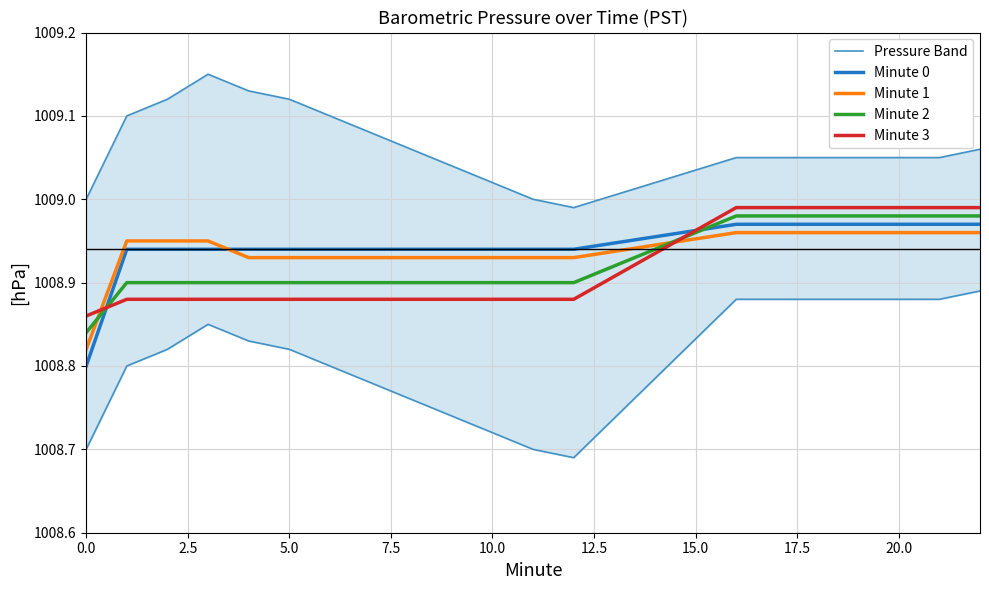

Reading right to left, list all the values displayed in this chart.

Pressure Band: 1009.1	1009.0	1009.0	1009.0	1009.0	1009.0	1009.0	1009.0	1009.0	1009.0	1009.0	1009.1	1009.1	1009.1	1009.1	1009.1	1009.1	1009.1	1009.1	1009.0
Minute 0: 1009.0	1009.0	1009.0	1009.0	1009.0	1009.0	1009.0	1008.9	1008.9	1008.9	1008.9	1008.9	1008.9	1008.9	1008.9	1008.9	1008.9	1008.9	1008.9	1008.8
Minute 1: 1009.0	1009.0	1009.0	1009.0	1009.0	1009.0	1009.0	1008.9	1008.9	1008.9	1008.9	1008.9	1008.9	1008.9	1008.9	1008.9	1009.0	1009.0	1009.0	1008.8
Minute 2: 1009.0	1009.0	1009.0	1009.0	1009.0	1009.0	1009.0	1008.9	1008.9	1008.9	1008.9	1008.9	1008.9	1008.9	1008.9	1008.9	1008.9	1008.9	1008.9	1008.8
Minute 3: 1009.0	1009.0	1009.0	1009.0	1009.0	1009.0	1009.0	1008.9	1008.9	1008.9	1008.9	1008.9	1008.9	1008.9	1008.9	1008.9	1008.9	1008.9	1008.9	1008.9